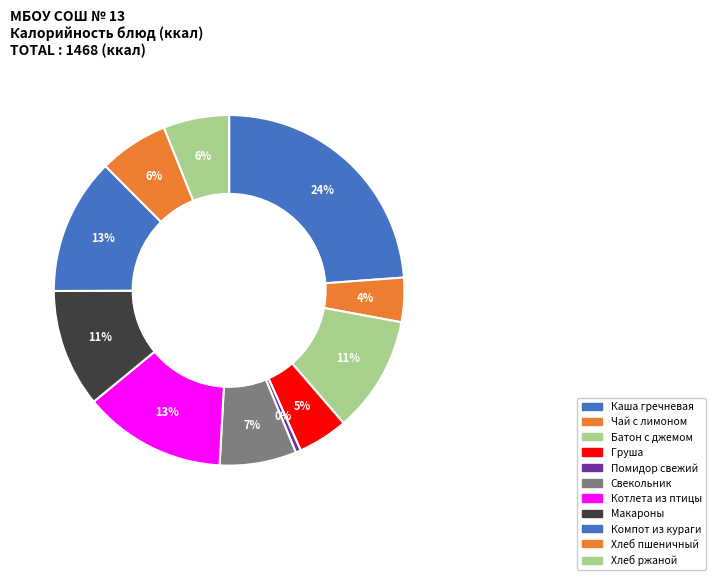

Count the number of slices in the pie.

11